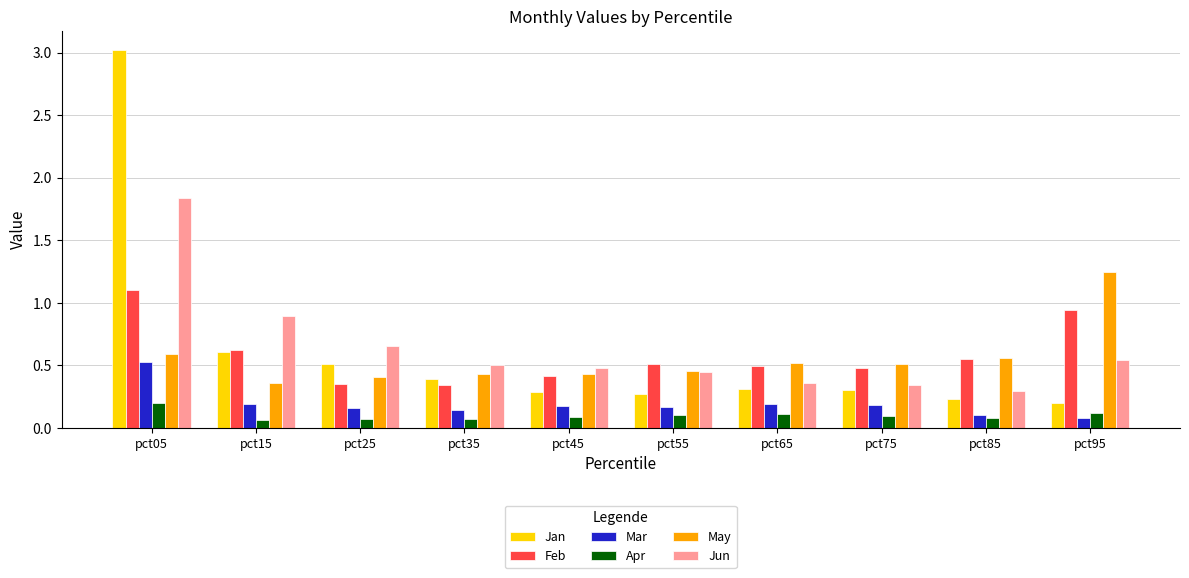

The value of Jun at pct25 is 0.4. True or false?

False